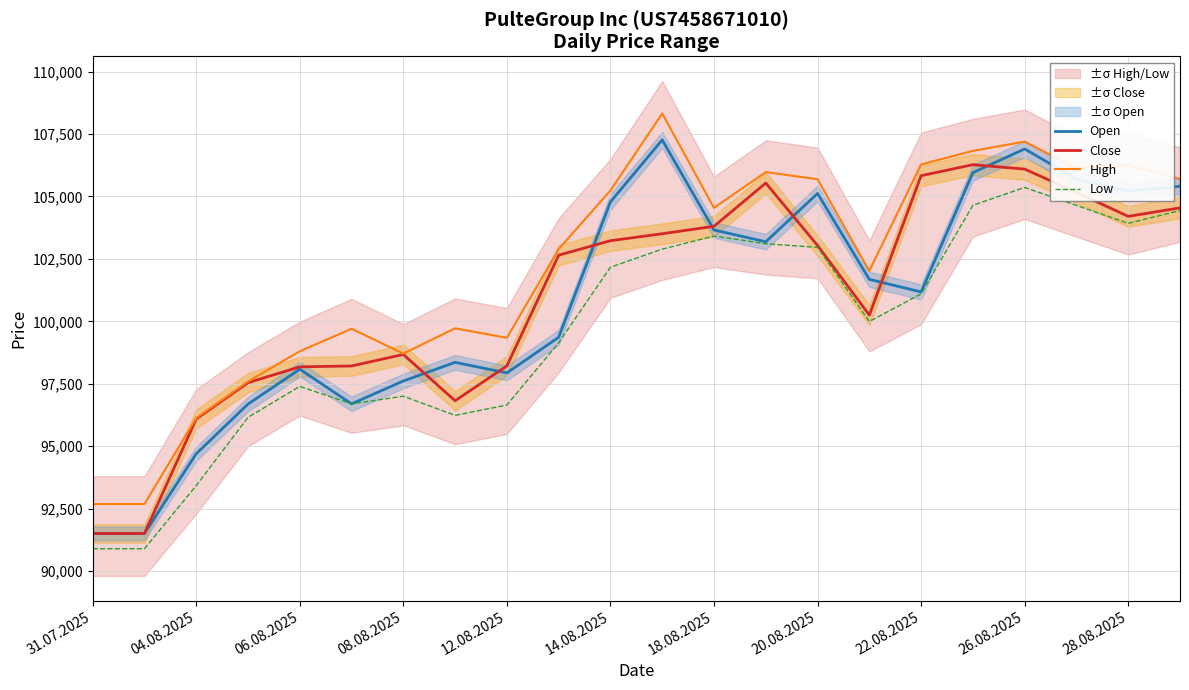

True or false: Open and High intersect in this chart.

False